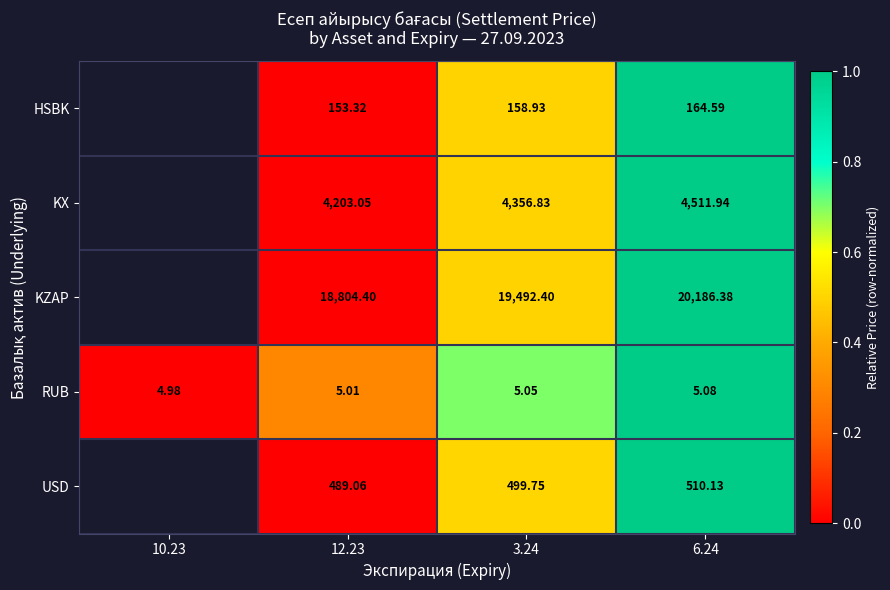

Rank the series at 3.24 from lowest to highest value.

RUB, HSBK, USD, KX, KZAP